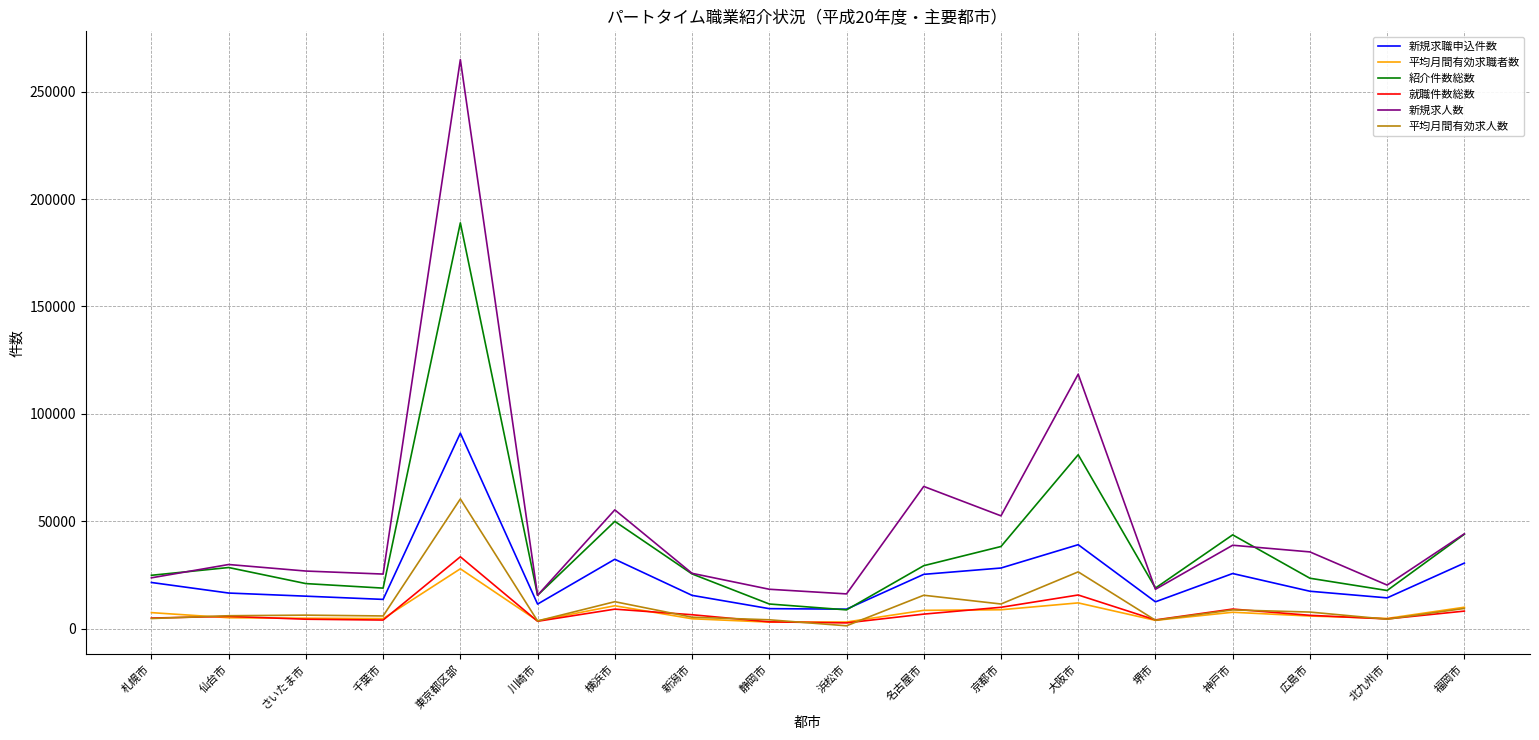

What is the minimum value shown in the chart?

1350